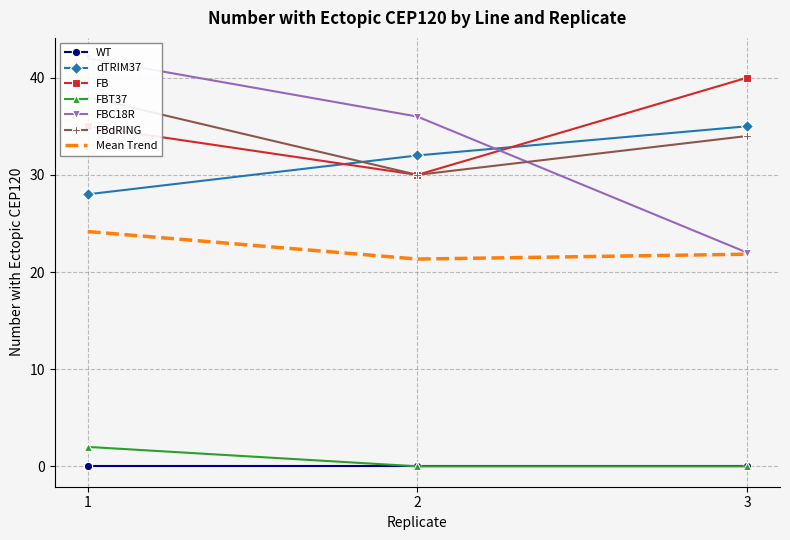

Where is dTRIM37 nearest to the value 31?

2